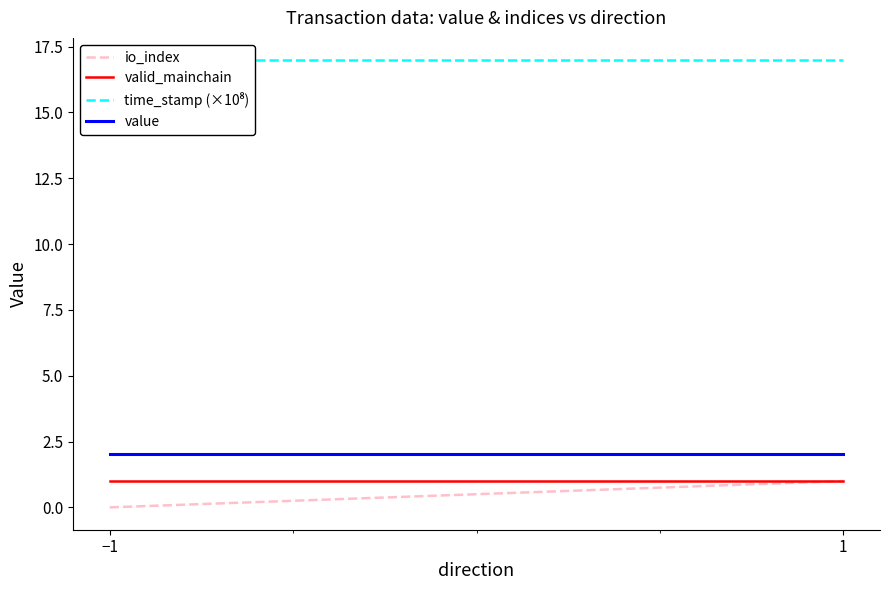

What is the maximum value for io_index?

1.0